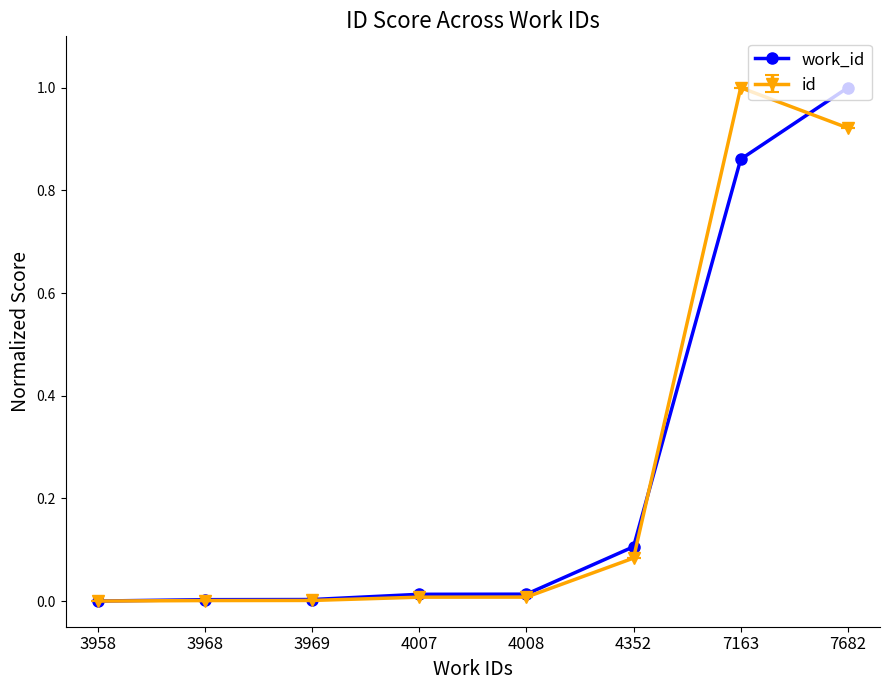

What is the highest value of the id series?

1.0